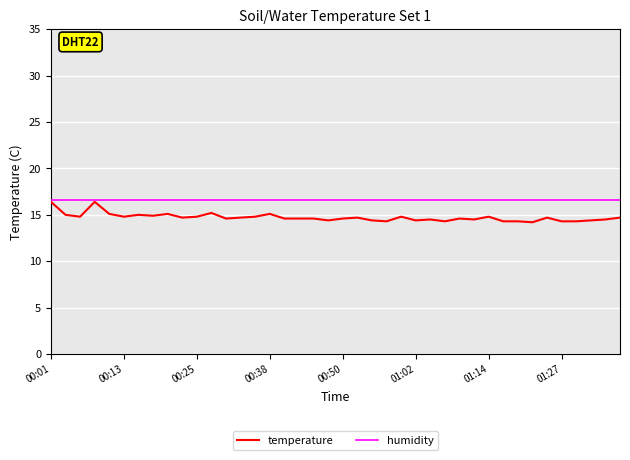

Which series has the largest total across all categories?

humidity